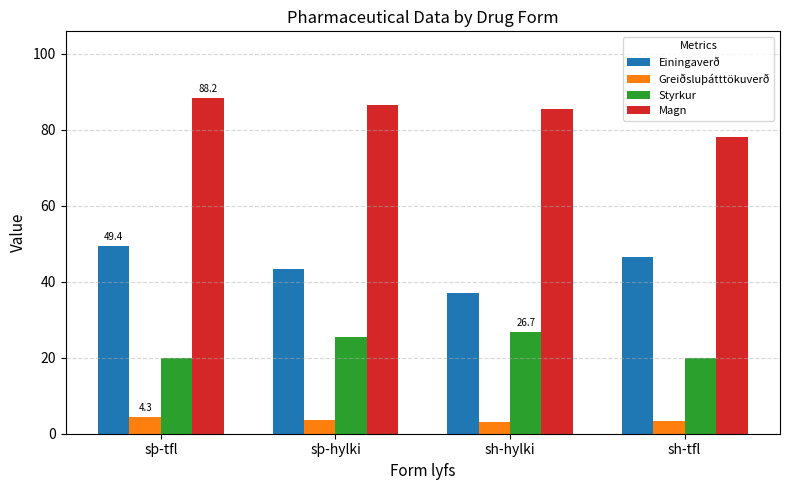

What is the minimum value shown in the chart?

3.0